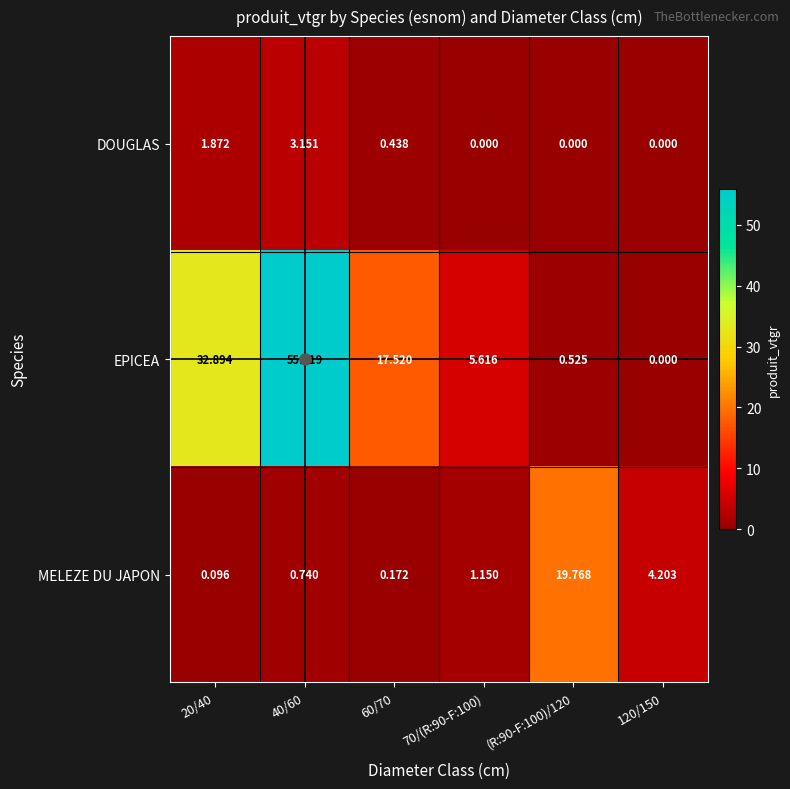

Between 40/60 and 120/150, which series saw the biggest shift?

EPICEA